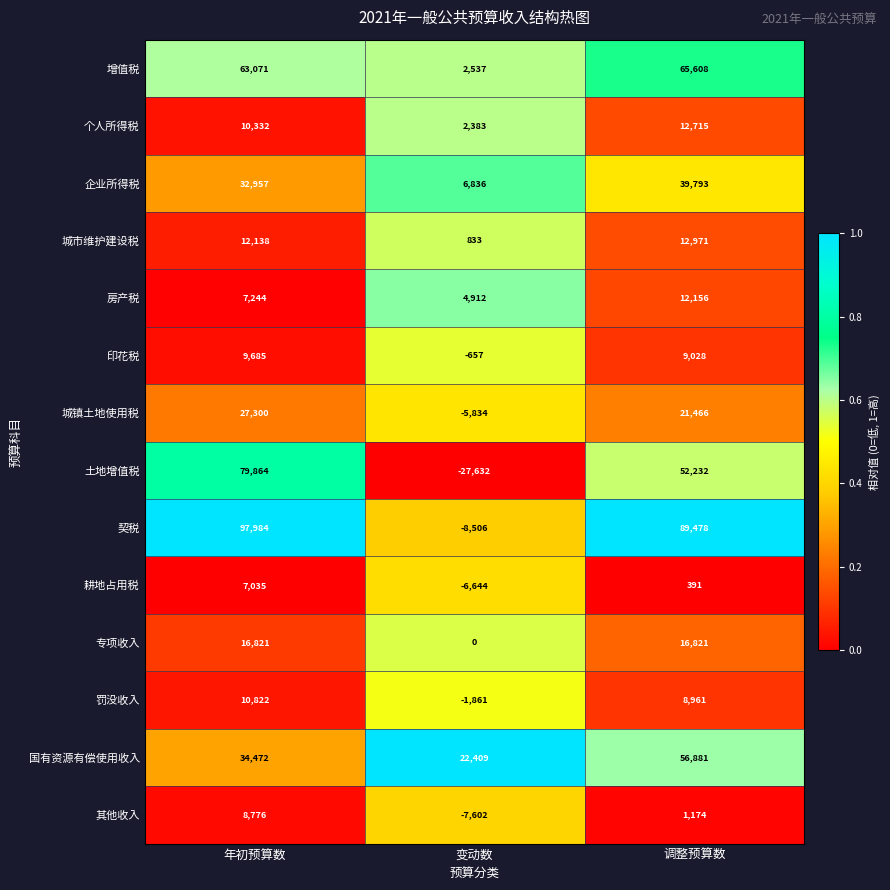

Which series has the widest spread of values?

土地增值税